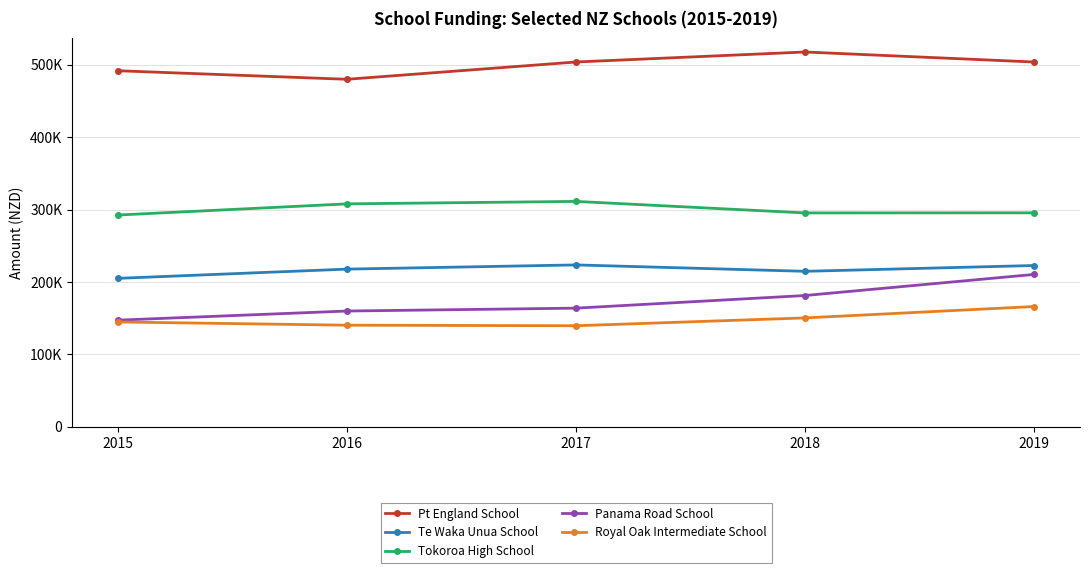

True or false: Te Waka Unua School and Pt England School intersect in this chart.

False